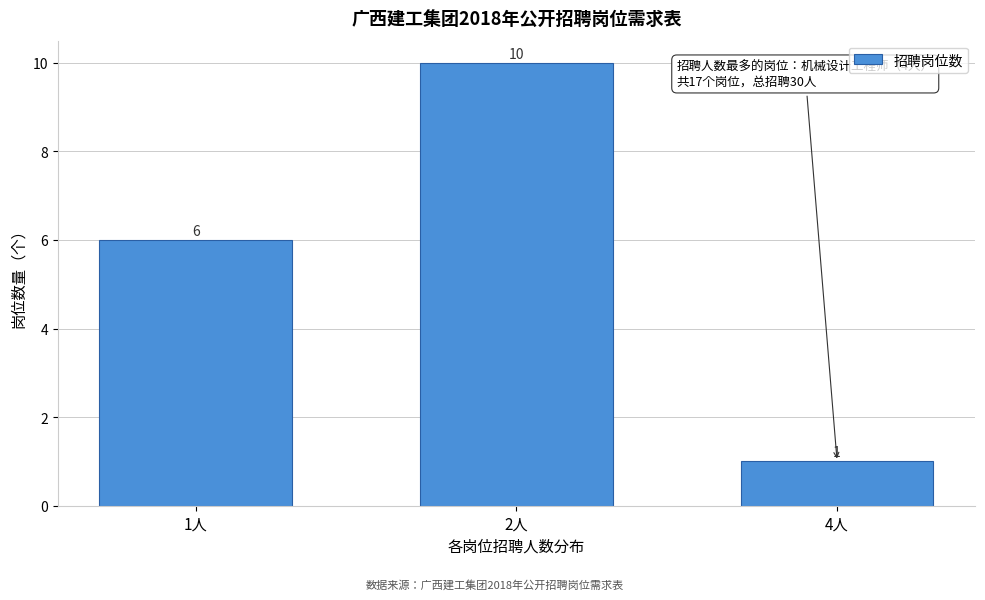

Reading left to right, what are all the values shown in this chart?

6	10	1